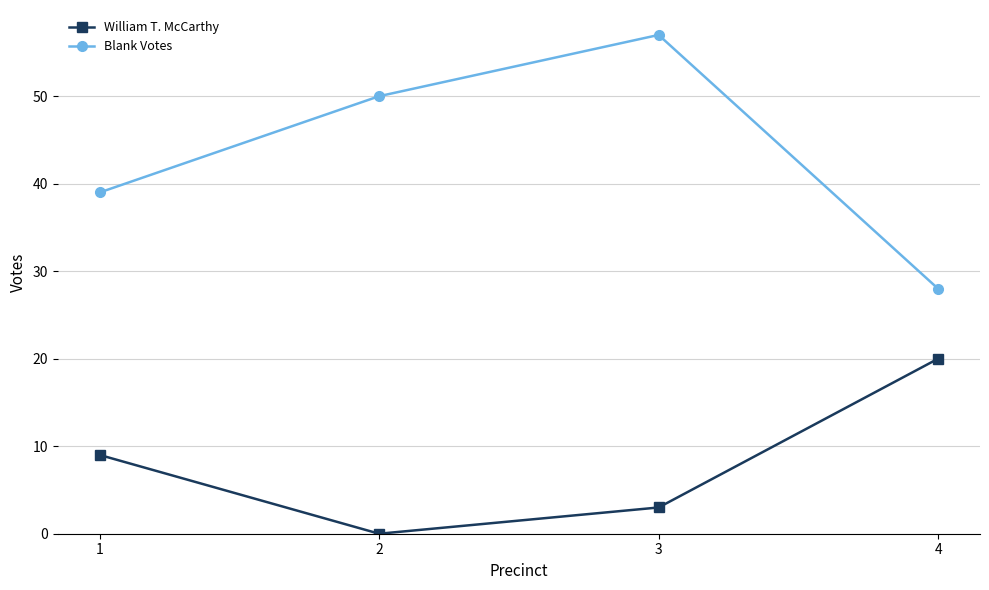

The Blank Votes series shows 21 at 1. True or false?

False